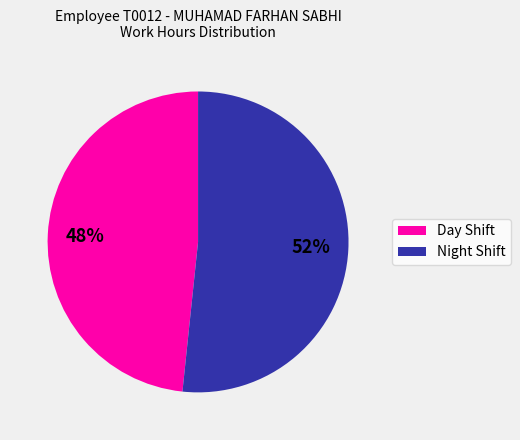

Does any single category account for the majority?

Yes